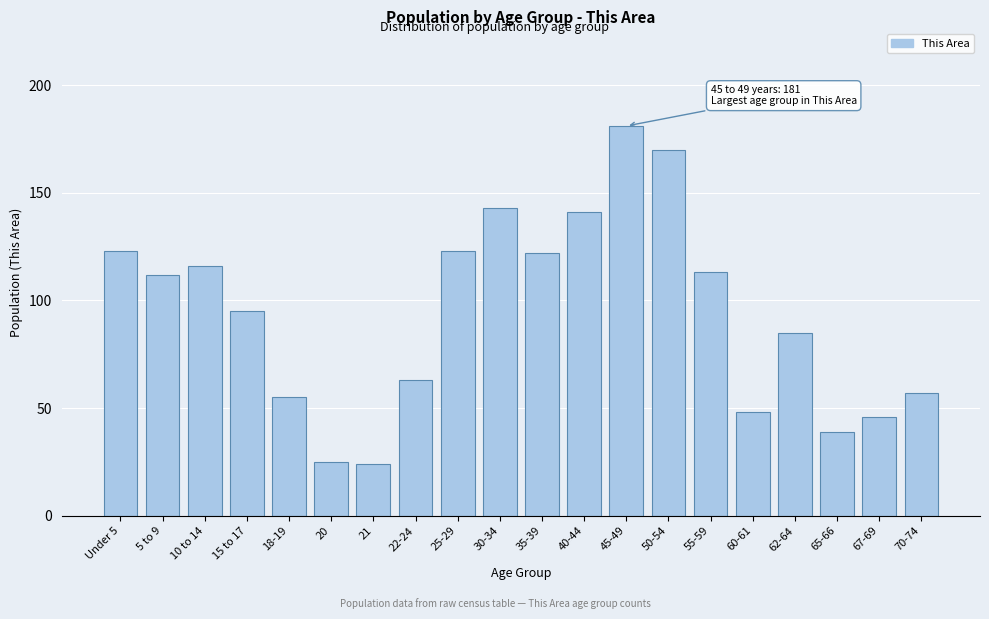

Reading left to right, extract all data points from this chart.

Under 5=123	5 to 9=112	10 to 14=116	15 to 17=95	18-19=55	20=25	21=24	22-24=63	25-29=123	30-34=143	35-39=122	40-44=141	45-49=181	50-54=170	55-59=113	60-61=48	62-64=85	65-66=39	67-69=46	70-74=57